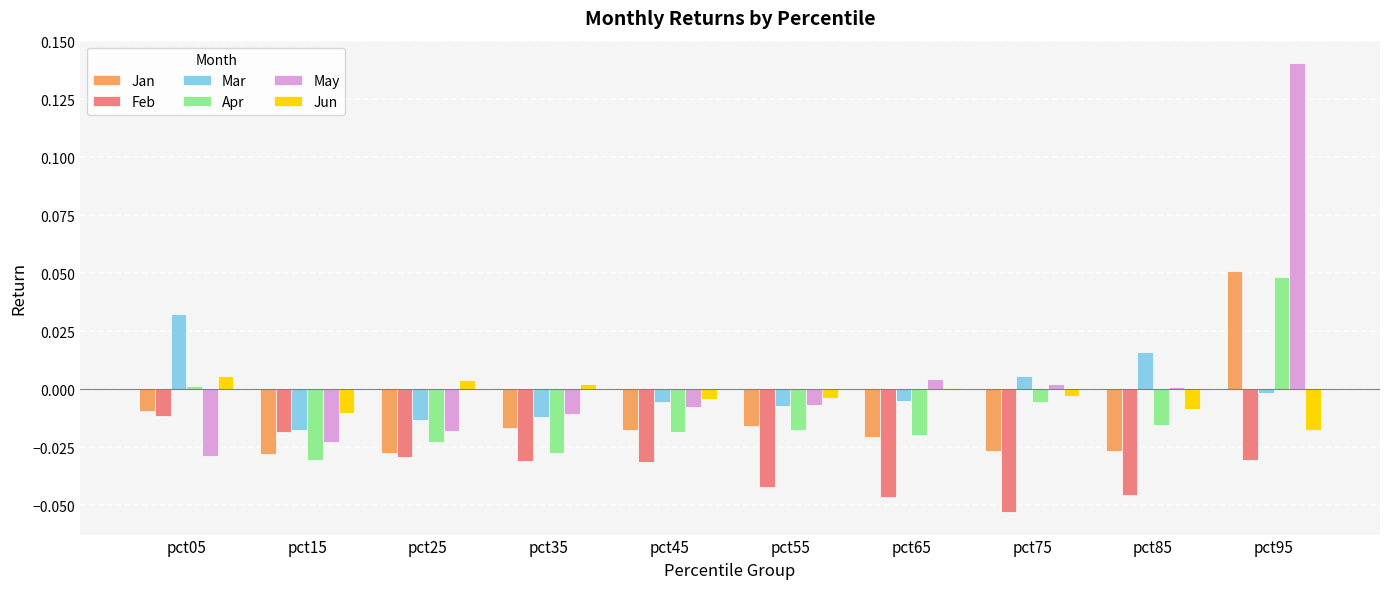

Are the bars horizontal?

No